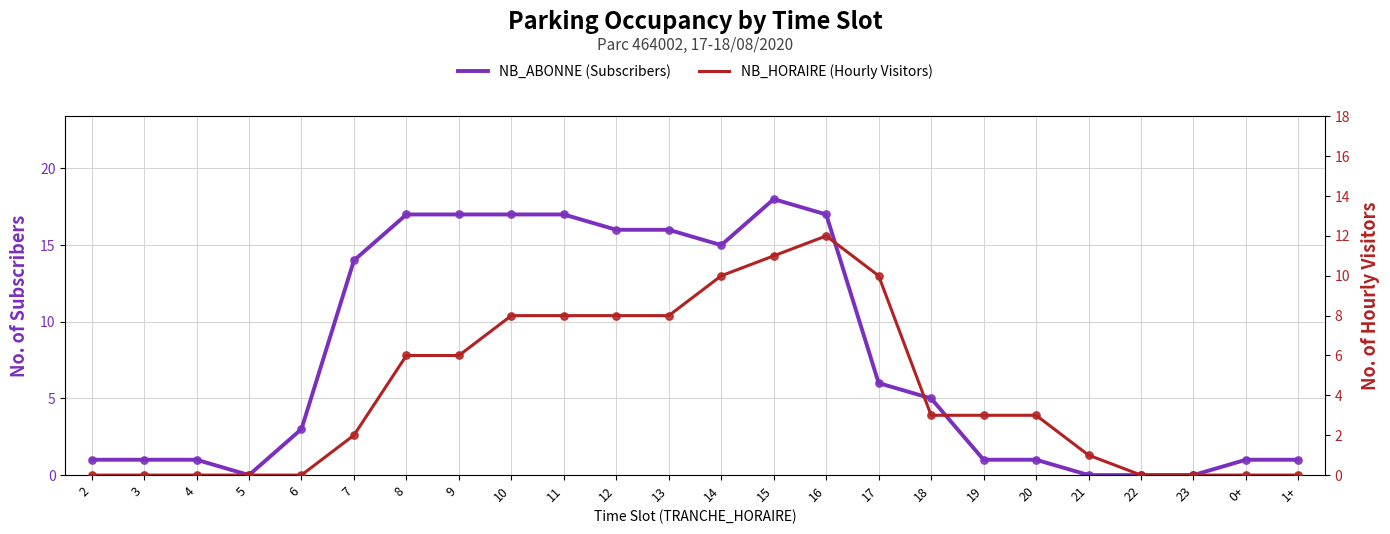

At how many categories does at least one series exceed 5?

11